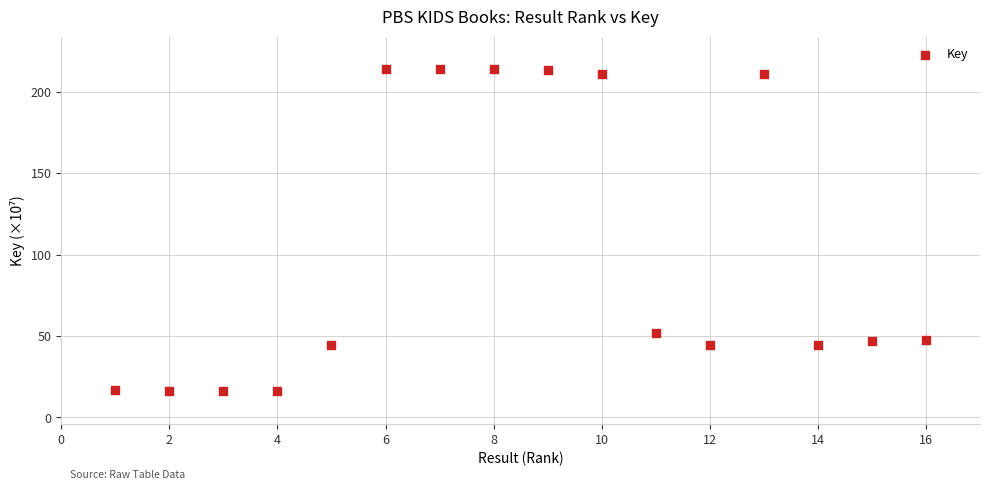

What is the range of Y values (max minus min)?

198.0